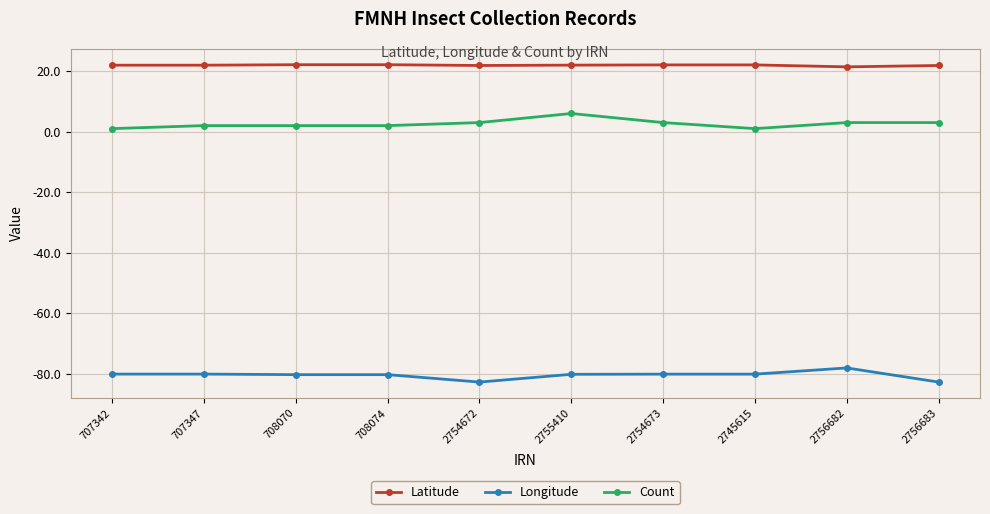

Is the value of Latitude at 2756683 greater than the value of Longitude at 2755410?

Yes